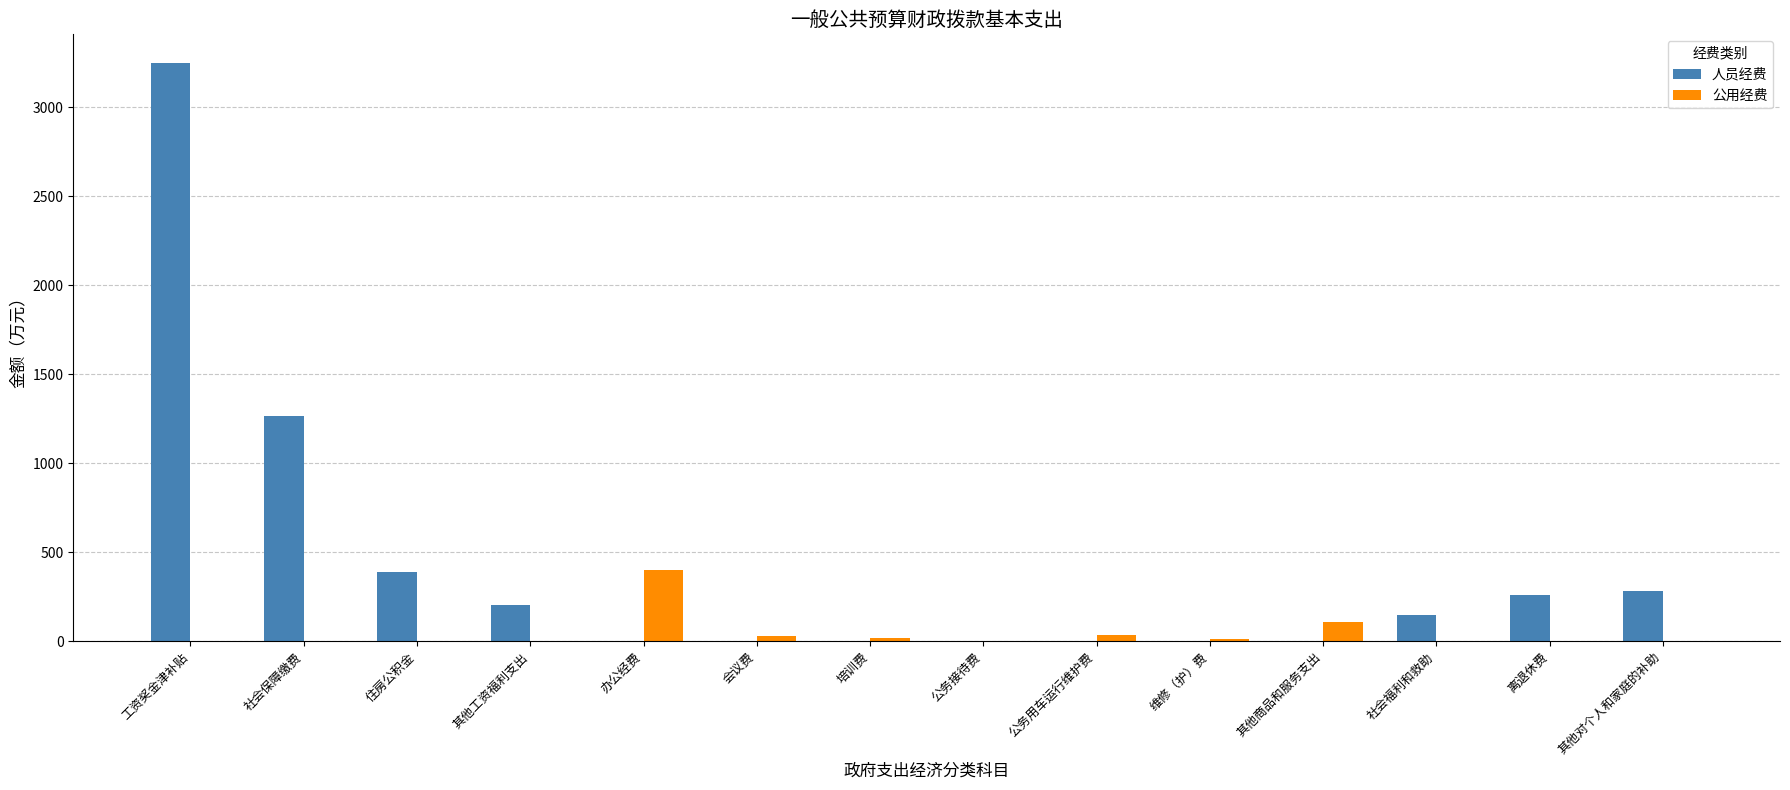

At which label does 公用经费 reach its peak?

办公经费